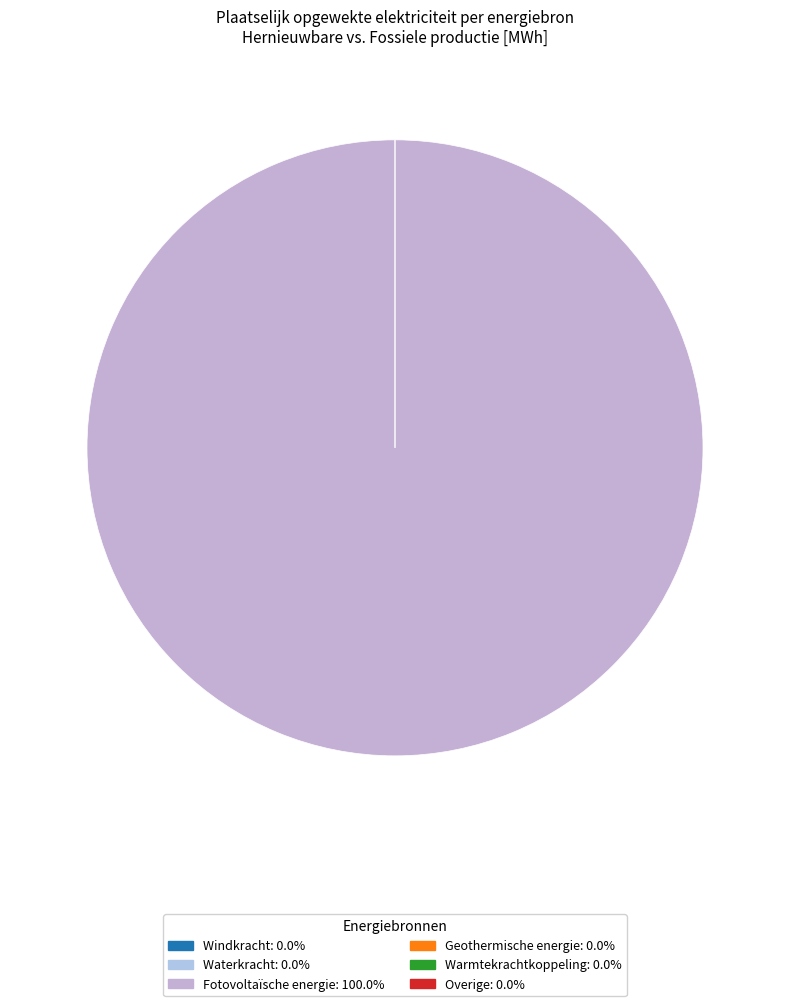

True or false: Windkracht accounts for 12% of the total.

False